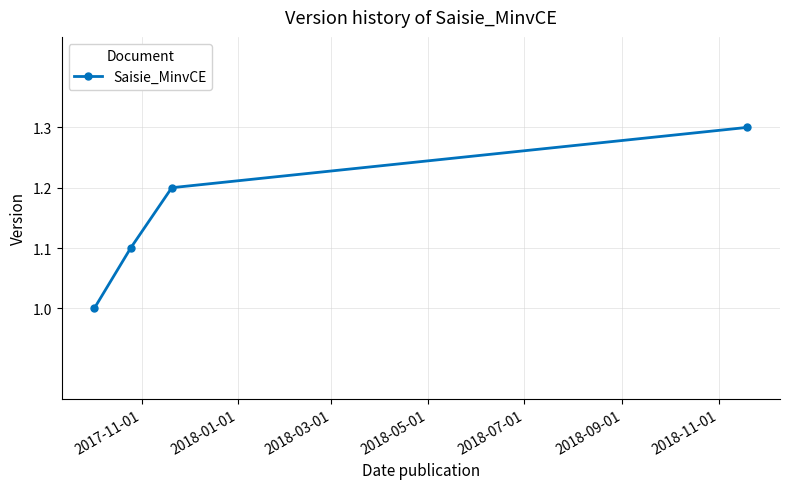

How many data points are above 1?

3